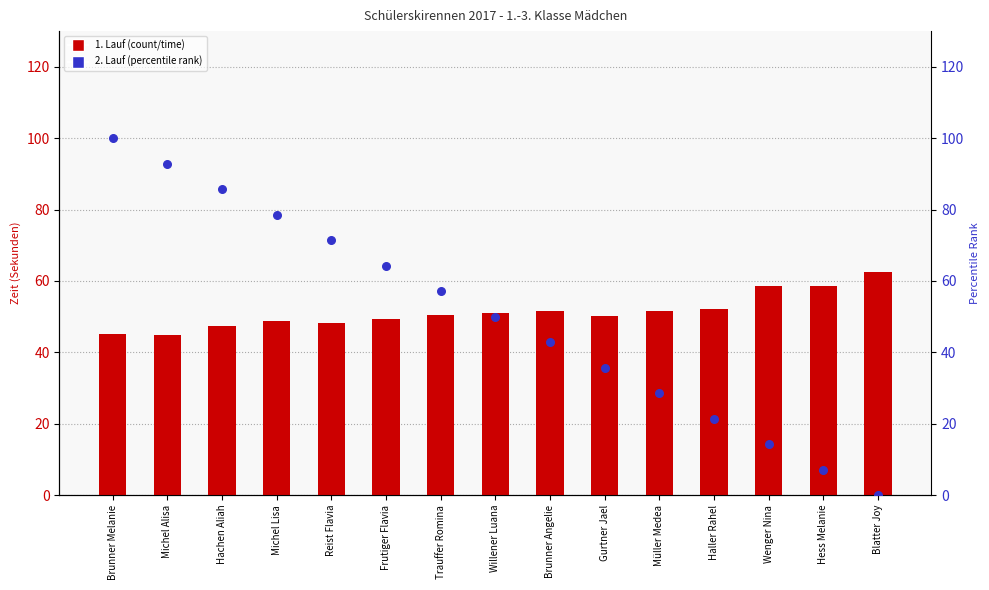

Which series has the largest Y range (max minus min)?

2. Lauf (percentile rank)